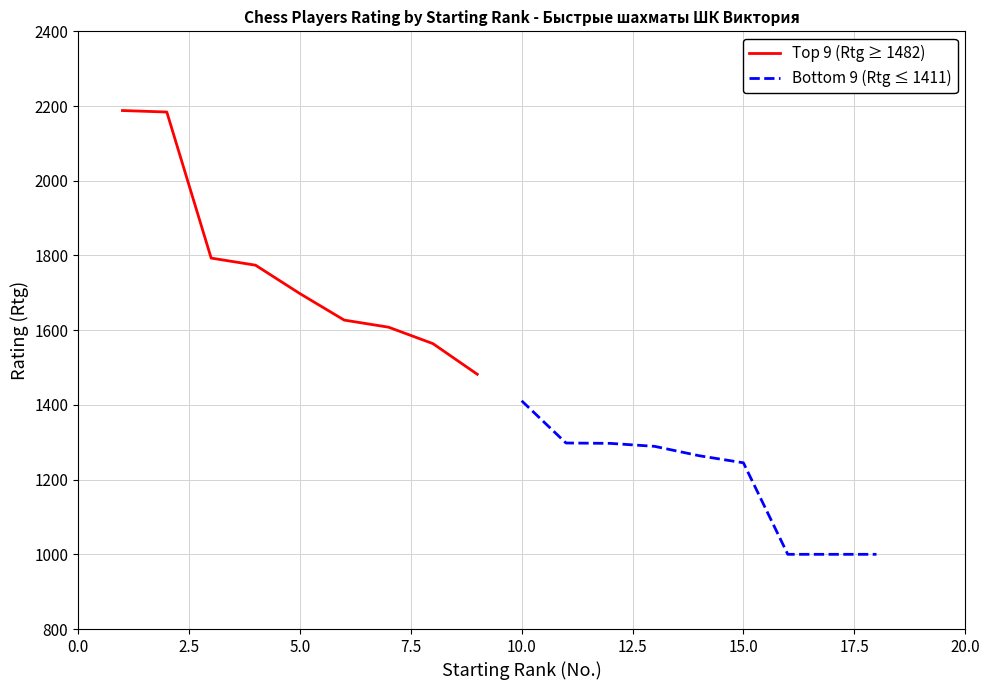

Read the Bottom 9 (Rtg ≤ 1411) value at 17.5.

1000